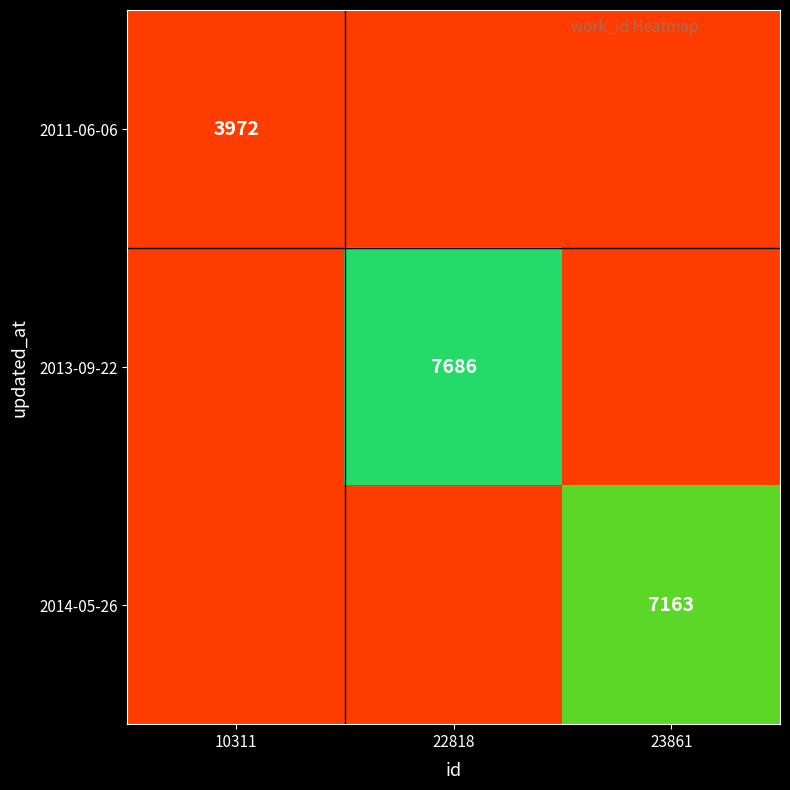

Is it true that 2014-05-26 equals 11171 at 23861?

False